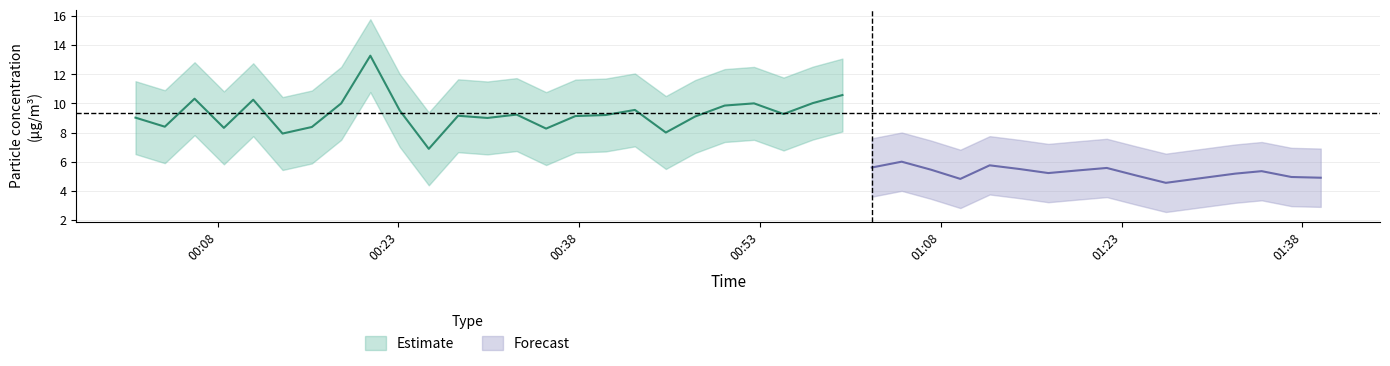

Where is the first local maximum for SDS_P2_upper?

4